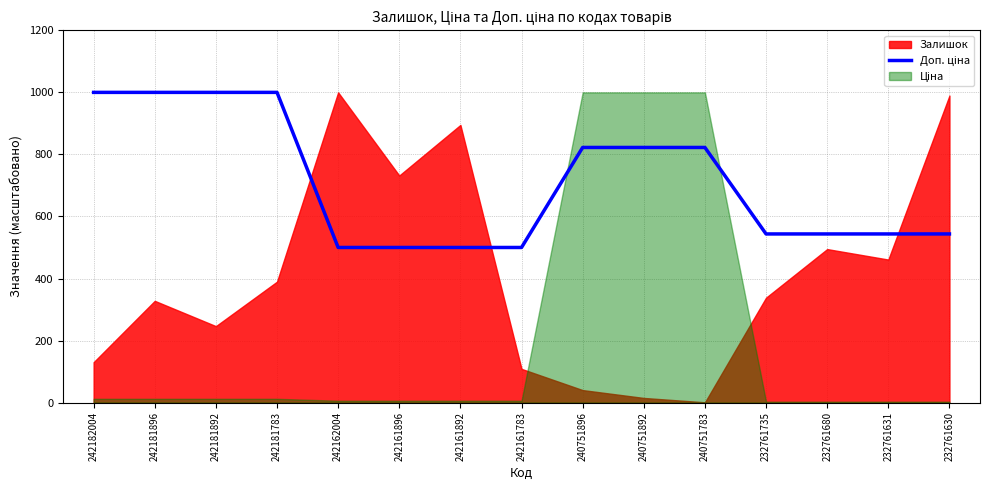

Reading left to right, what are all the values shown in this chart?

1000.0	1000.0	1000.0	1000.0	500.0	500.0	500.0	500.0	822.4	822.4	822.4	543.6	543.6	543.6	543.6